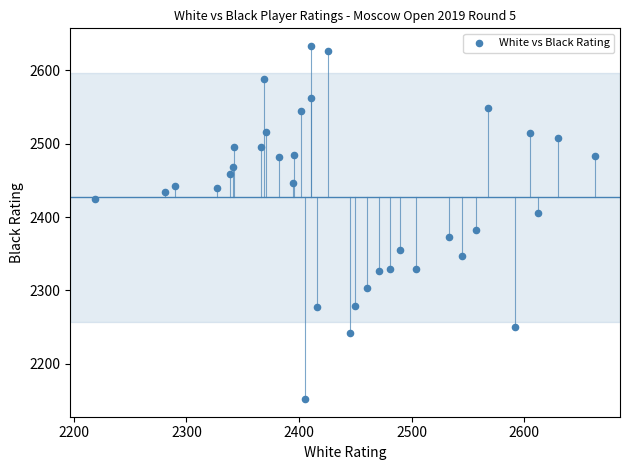

What is the range of Y values (max minus min)?

481